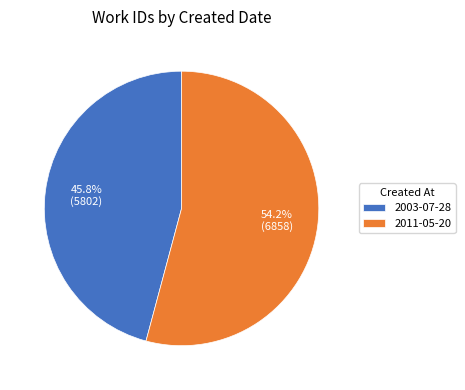

Does 2011-05-20 represent more than half of the total?

Yes